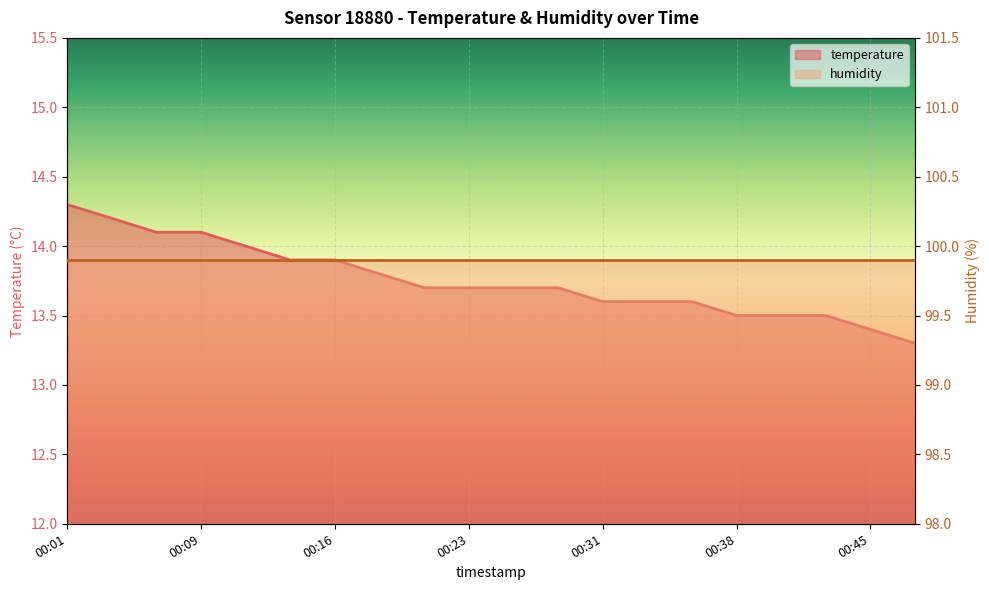

Which label corresponds to the smallest value in the chart?

00:48